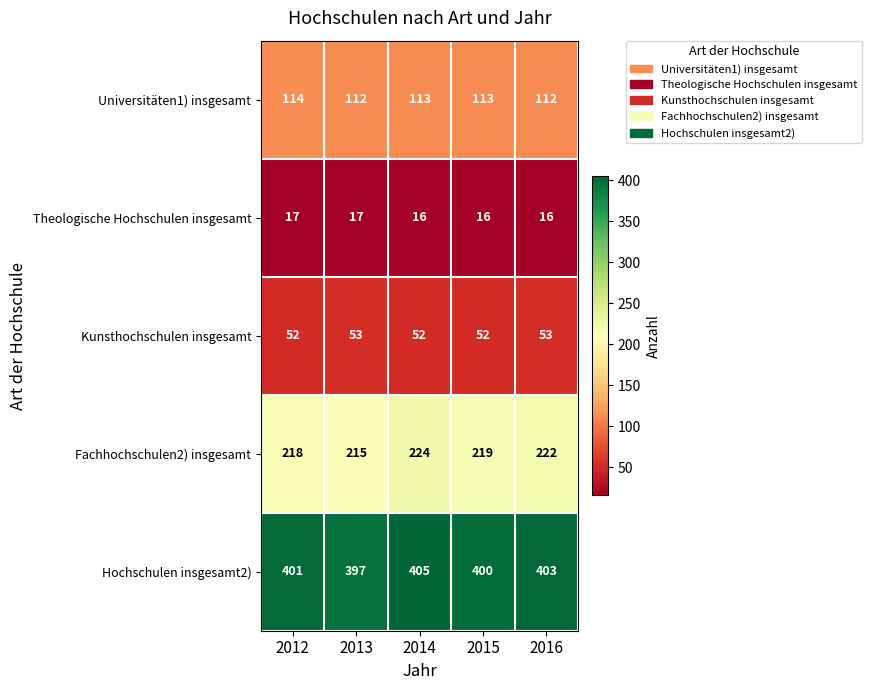

Rank the series at 2016 from highest to lowest value.

Hochschulen insgesamt2), Fachhochschulen2) insgesamt, Universitäten1) insgesamt, Kunsthochschulen insgesamt, Theologische Hochschulen insgesamt